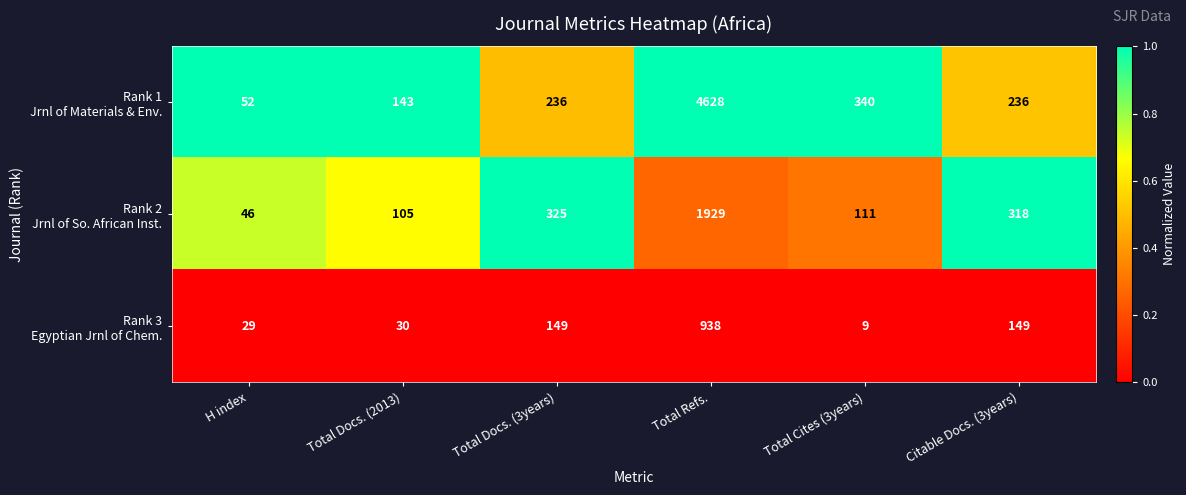

At which category is the sum across all series the highest?

Total Refs.